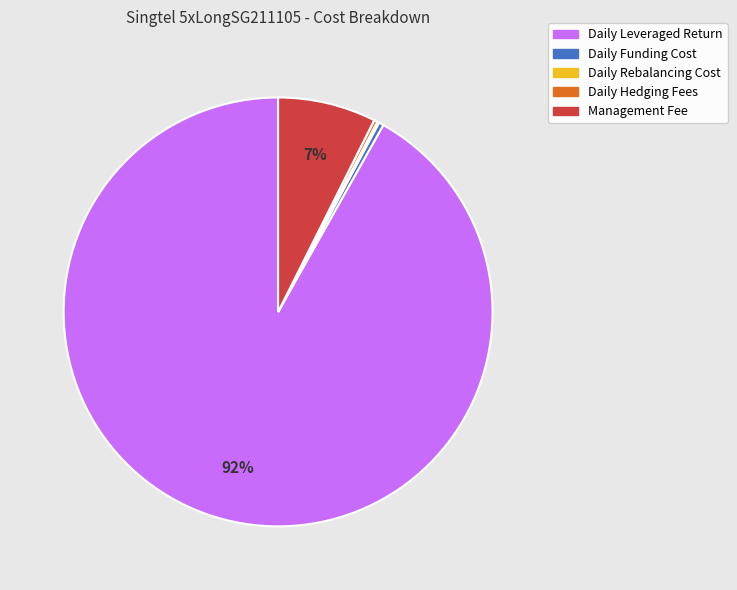

What percentage is the Management Fee slice, to the nearest percent?

7%